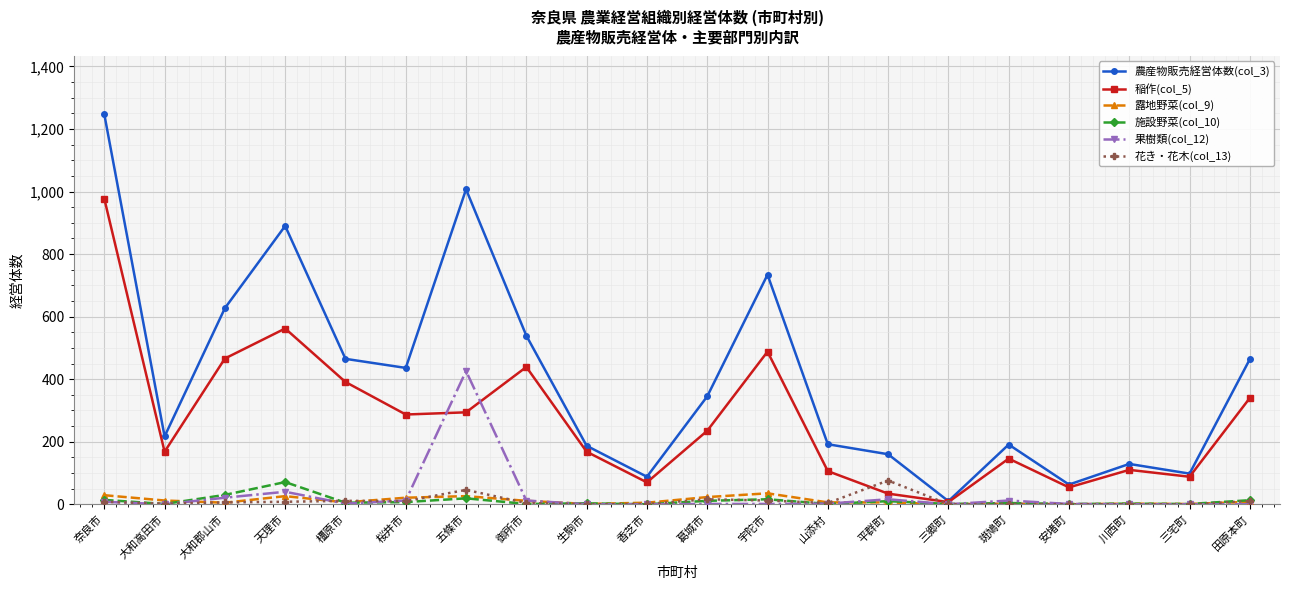

What is the maximum value shown in the chart?

1247